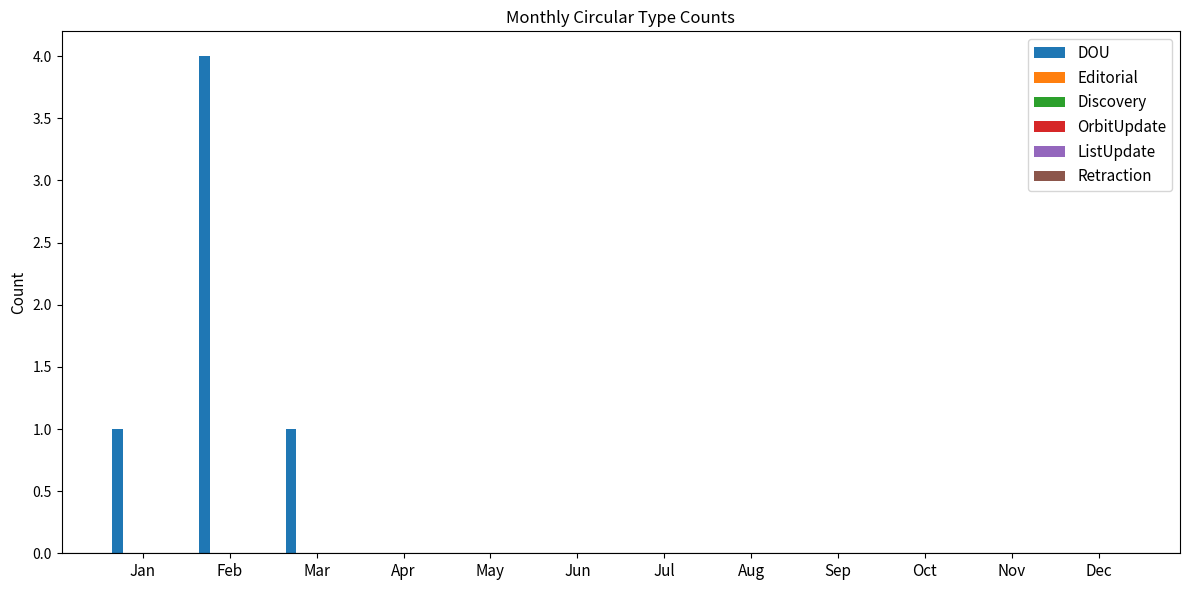

What is the greatest value displayed?

4